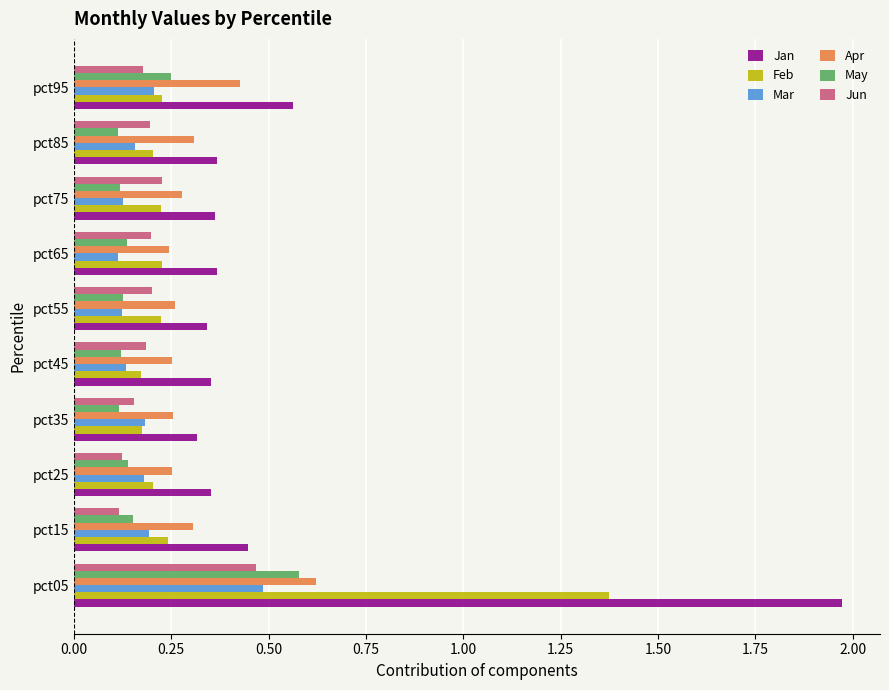

True or false: May has a value of 0.1 at pct35.

True